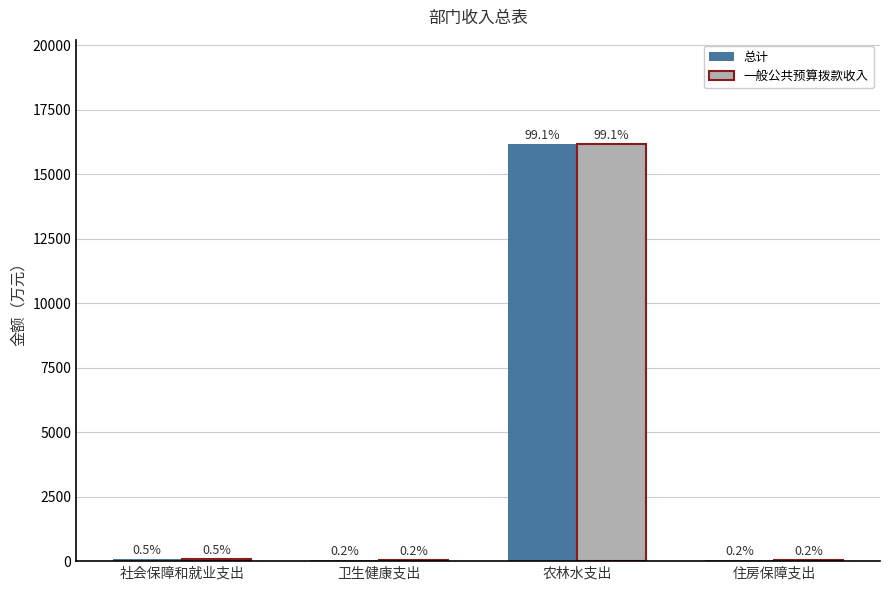

How many groups of bars are there?

4